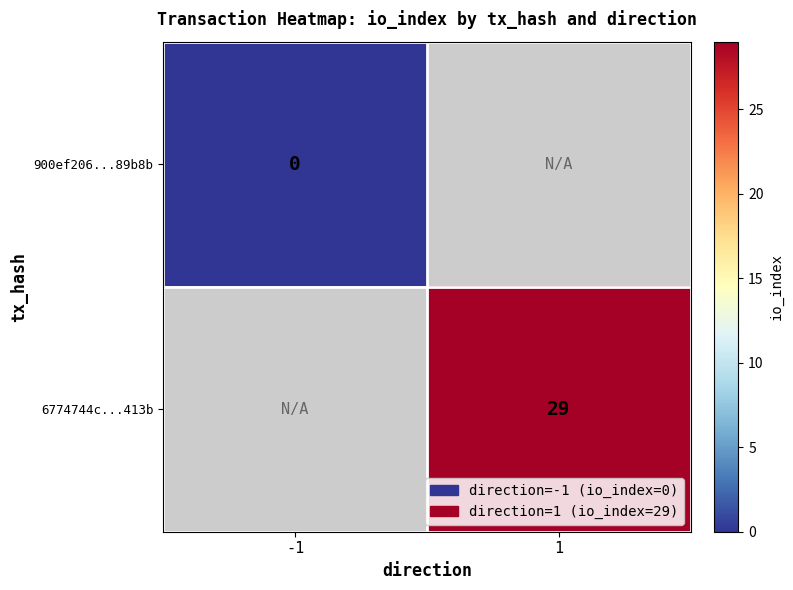

True or false: 6774744c...413b has a value of 29 at 1.

True